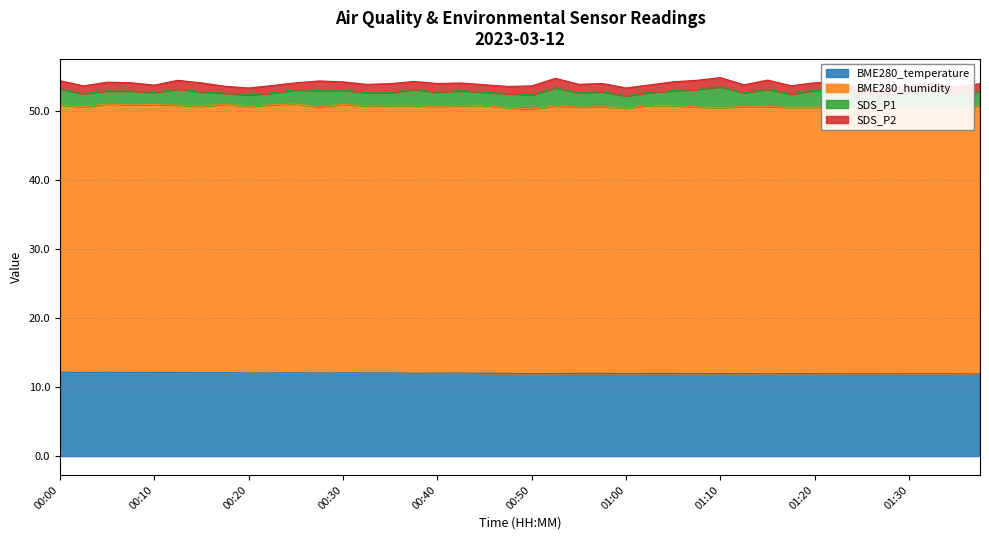

What is the spread (max minus min) of values at 00:35?

37.4